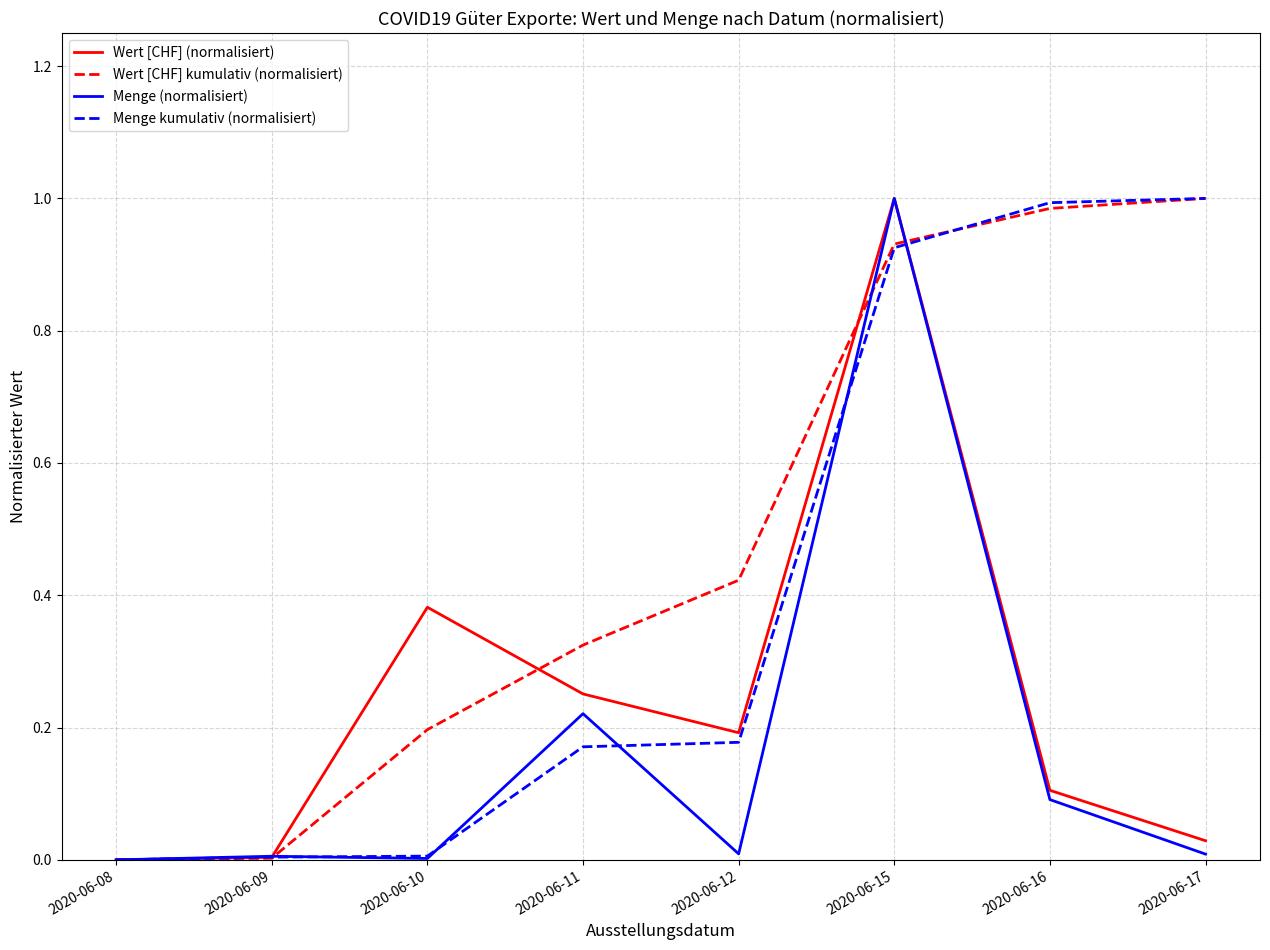

Which series changed the most between 2020-06-09 and 2020-06-17?

Wert [CHF] kumulativ (normalisiert)